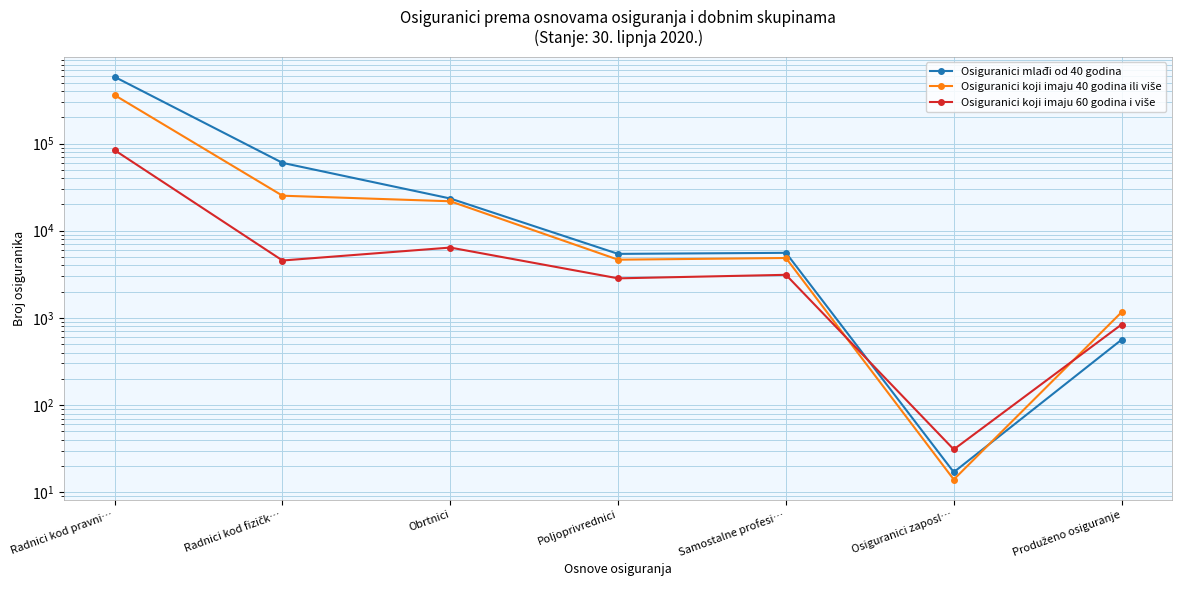

Which label corresponds to the largest value in the chart?

Radnici kod pravni…